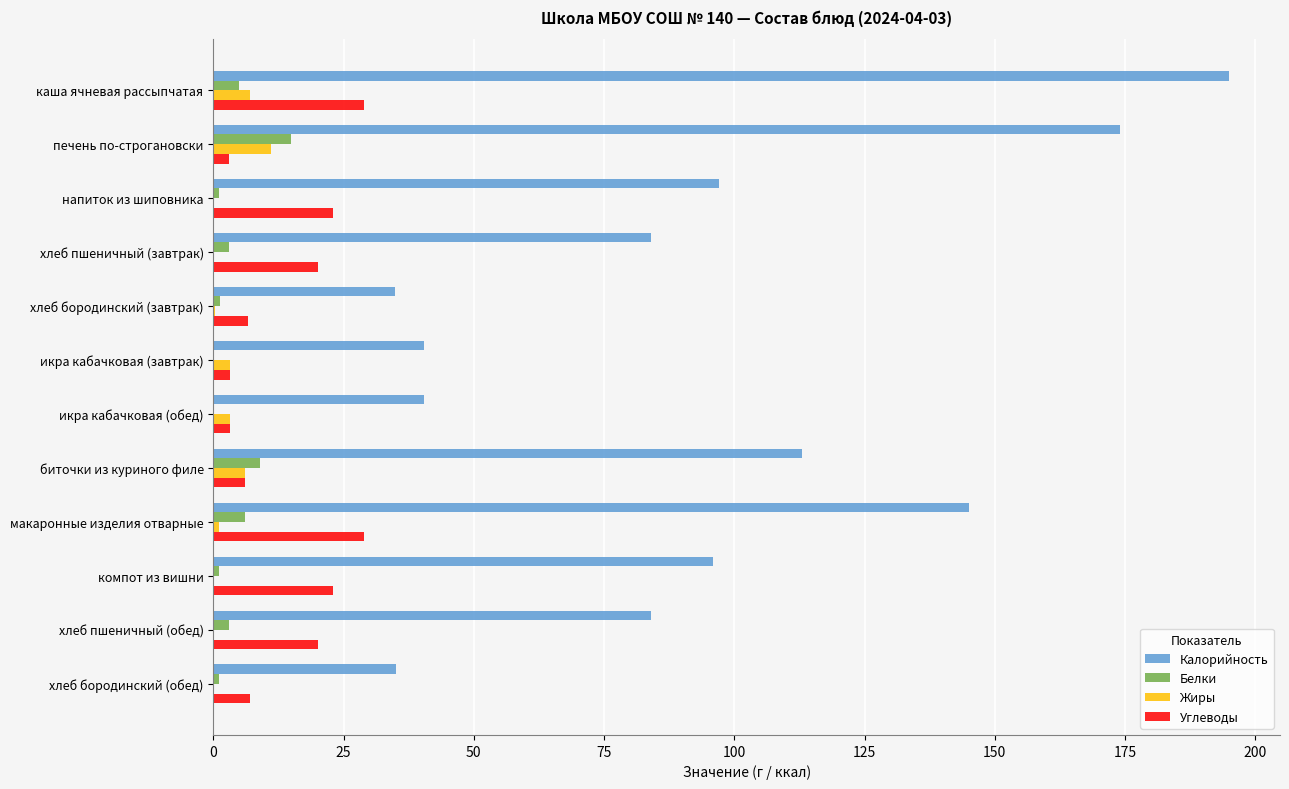

Is it true that Углеводы equals 20.0 at хлеб пшеничный (обед)?

True